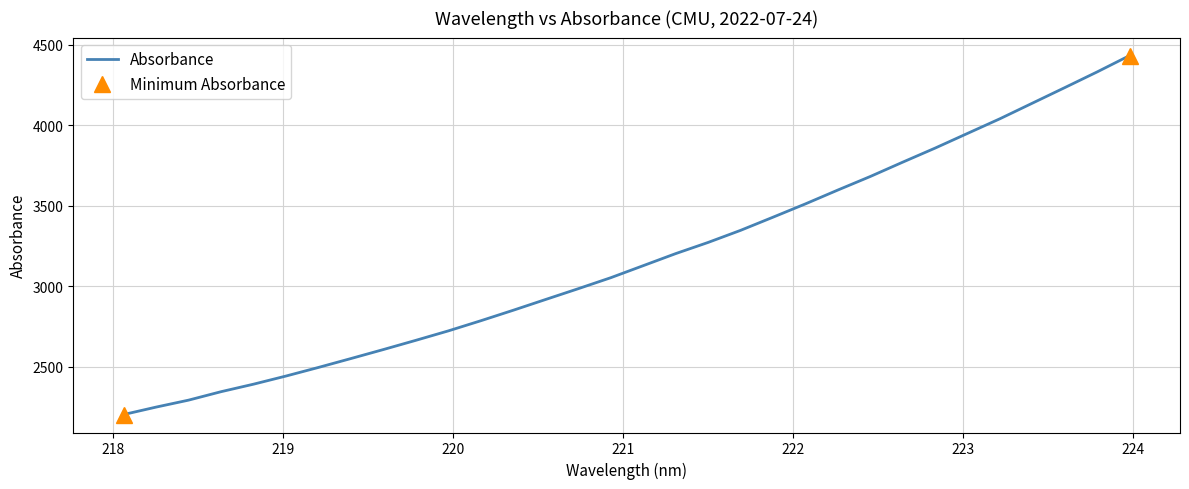

What is the maximum value shown in the chart?

4433.2